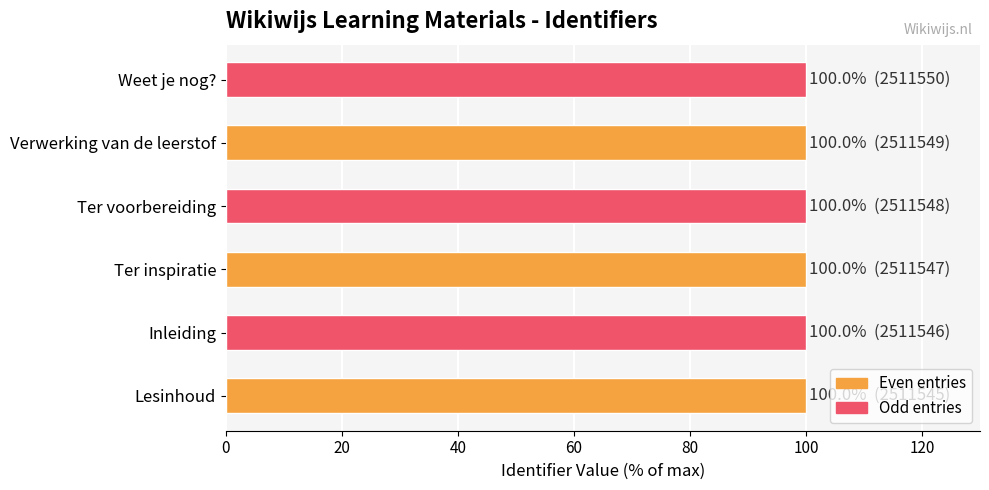

Reading top to bottom, list all the values displayed in this chart.

Weet je nog?=100.0	Verwerking van de leerstof=100.0	Ter voorbereiding=100.0	Ter inspiratie=100.0	Inleiding=100.0	Lesinhoud=100.0